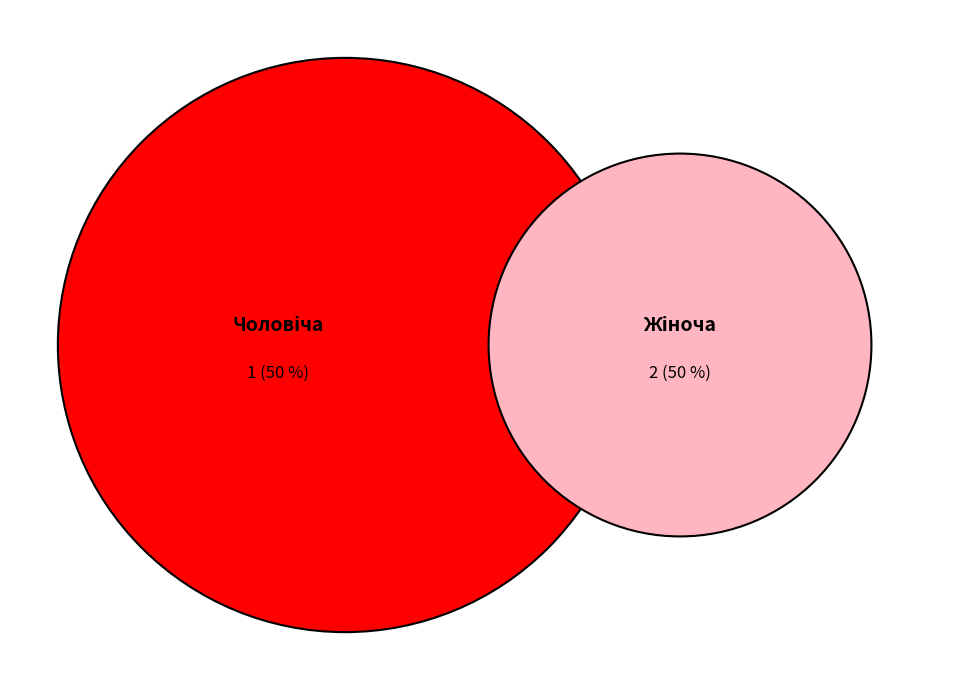

What portion of the pie excludes Чоловіча?

66.7%